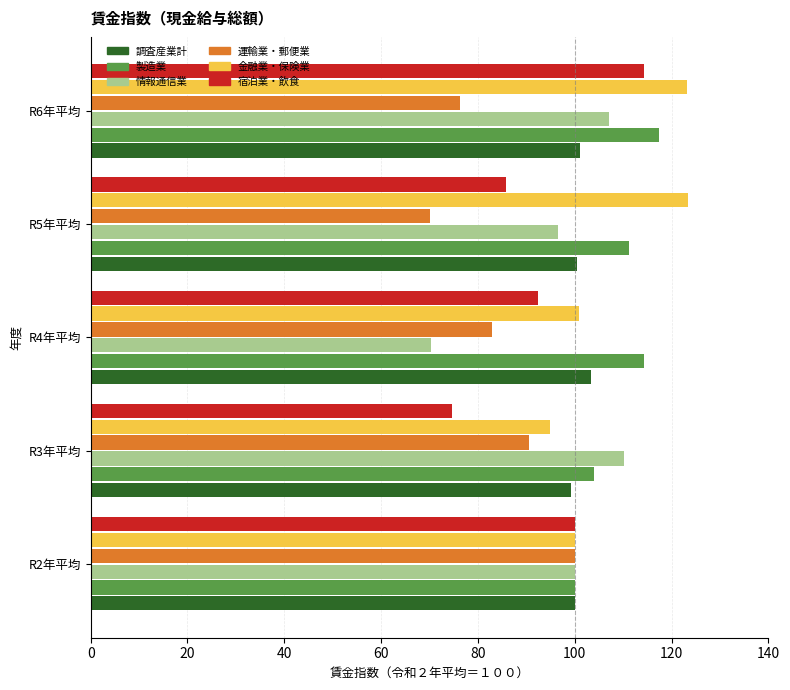

What is the spread (max minus min) of values at R3年平均?

35.5